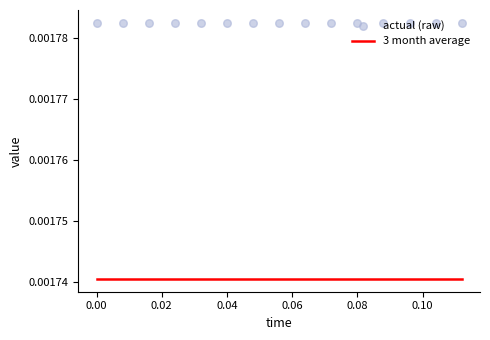

Is the value of 3 month average at 14 greater than the value of actual (raw) at 0.04?

No